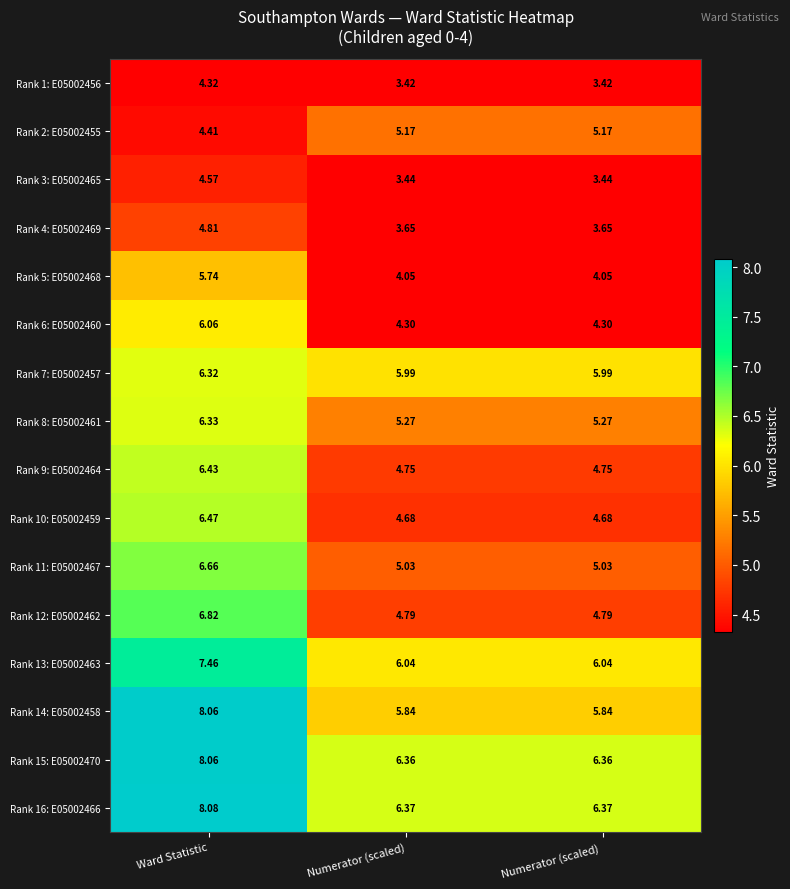

At which label does Rank 14: E05002458 reach its peak?

Ward Statistic